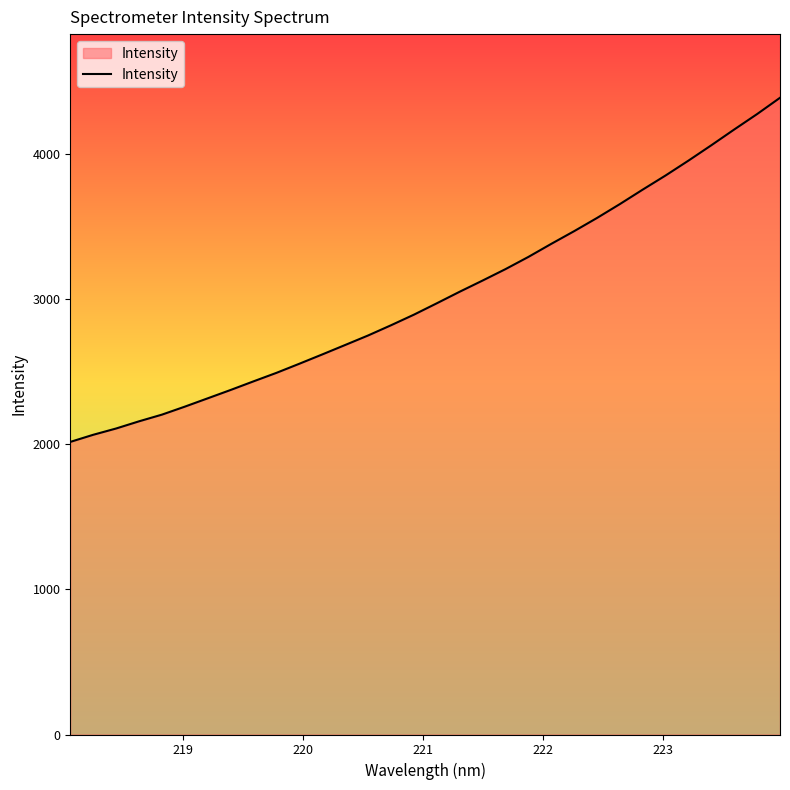

What is the smallest value displayed?

2016.5